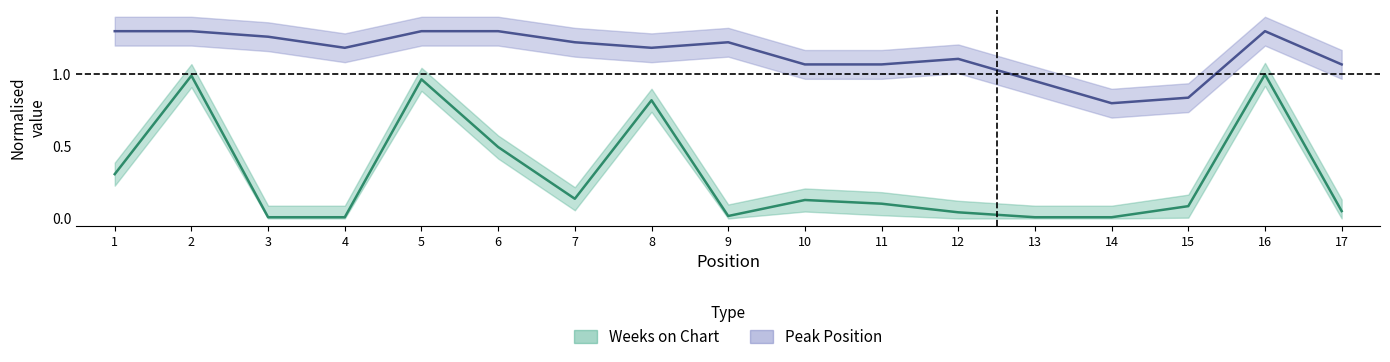

At which label does Weeks on Chart reach its peak?

16